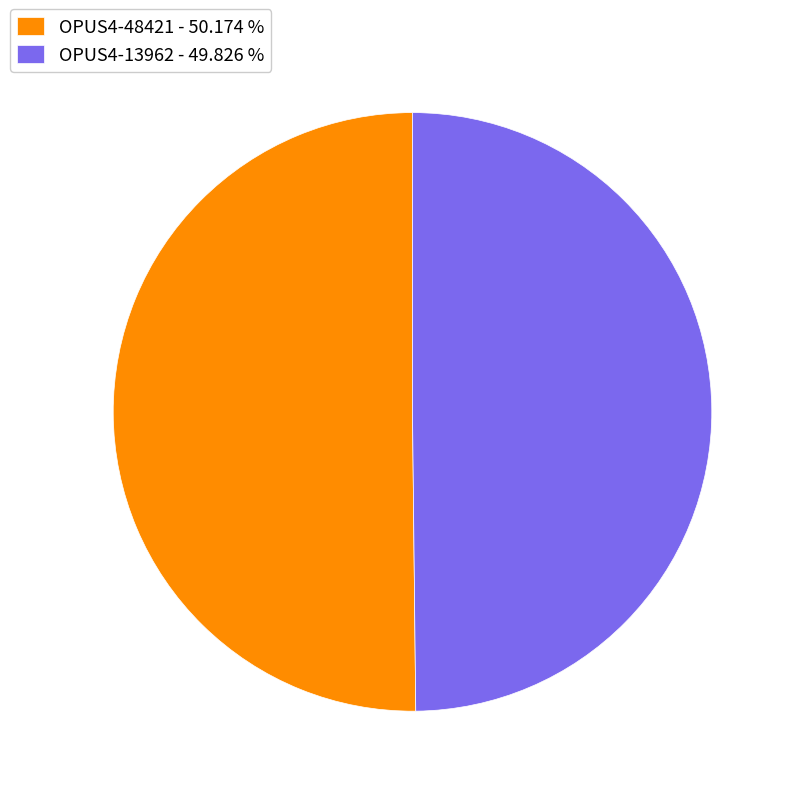

Combined, do OPUS4-13962 - 49.826 % and OPUS4-48421 - 50.174 % account for over 50%?

Yes